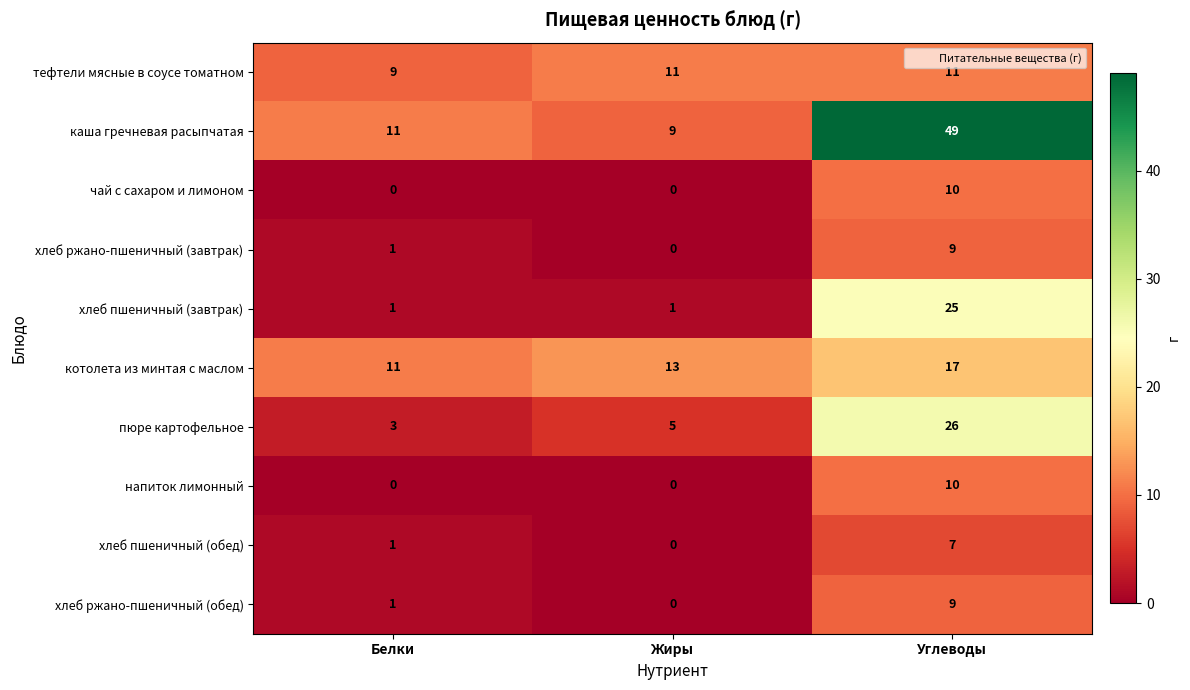

Reading right to left, list all the values displayed in this chart.

тефтели мясные в соусе томатном: Углеводы=11	Жиры=11	Белки=9
каша гречневая расыпчатая: Углеводы=49	Жиры=9	Белки=11
чай с сахаром и лимоном: Углеводы=10	Жиры=0	Белки=0
хлеб ржано-пшеничный (завтрак): Углеводы=9	Жиры=0	Белки=1
хлеб пшеничный (завтрак): Углеводы=25	Жиры=1	Белки=1
котолета из минтая с маслом: Углеводы=17	Жиры=13	Белки=11
пюре картофельное: Углеводы=26	Жиры=5	Белки=3
напиток лимонный: Углеводы=10	Жиры=0	Белки=0
хлеб пшеничный (обед): Углеводы=7	Жиры=0	Белки=1
хлеб ржано-пшеничный (обед): Углеводы=9	Жиры=0	Белки=1